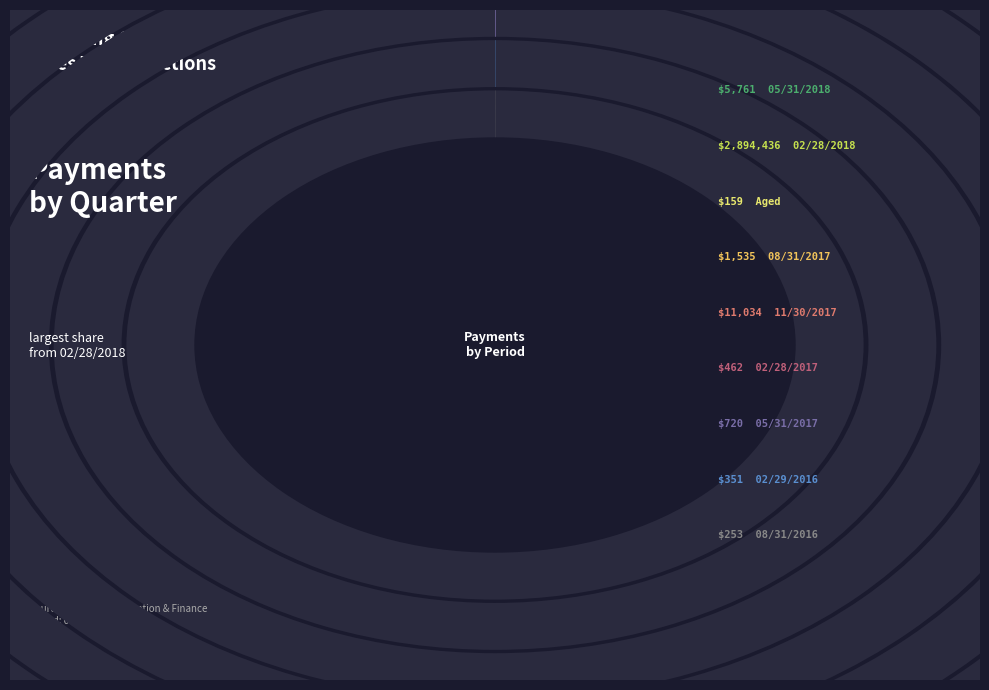

Which slice is the largest?

02/28/2018